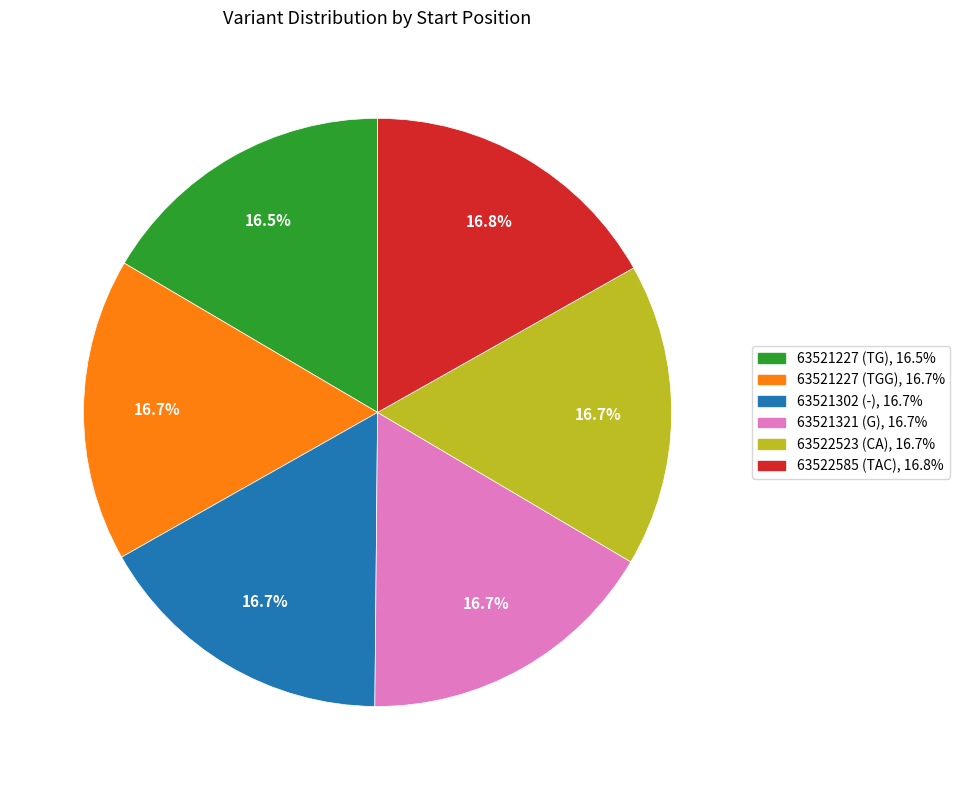

Is there any slice that represents more than half of the pie?

No